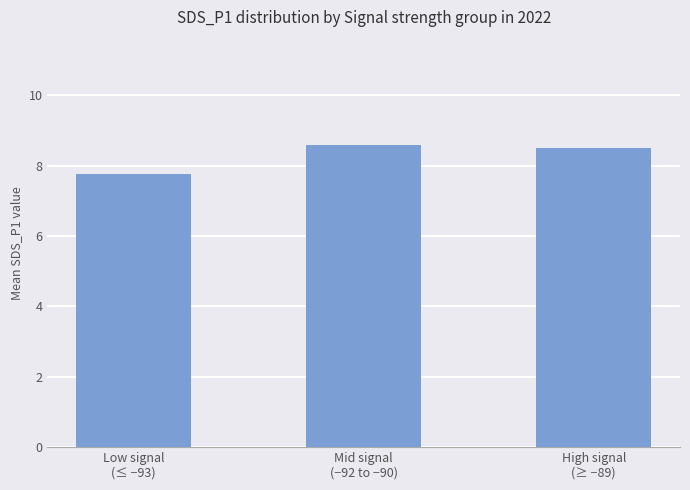

The value at High signal
(≥ −89) is 8.5. True or false?

True